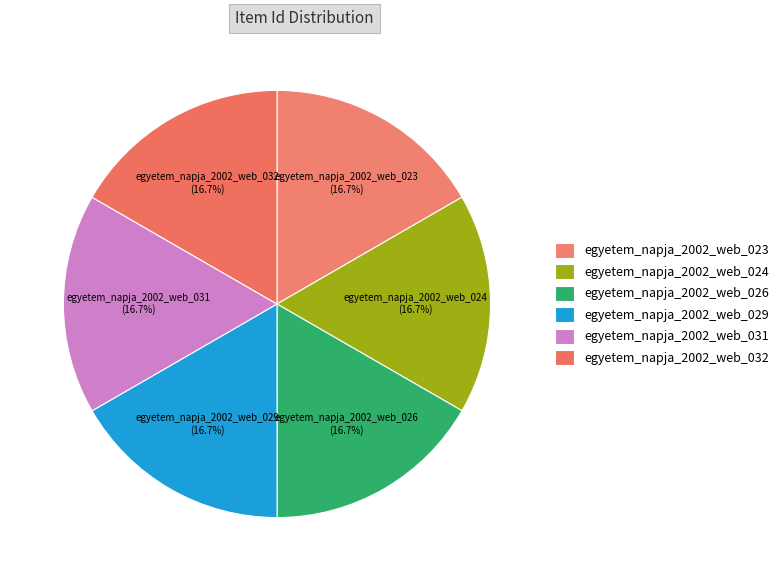

How many slices are in this pie chart?

6